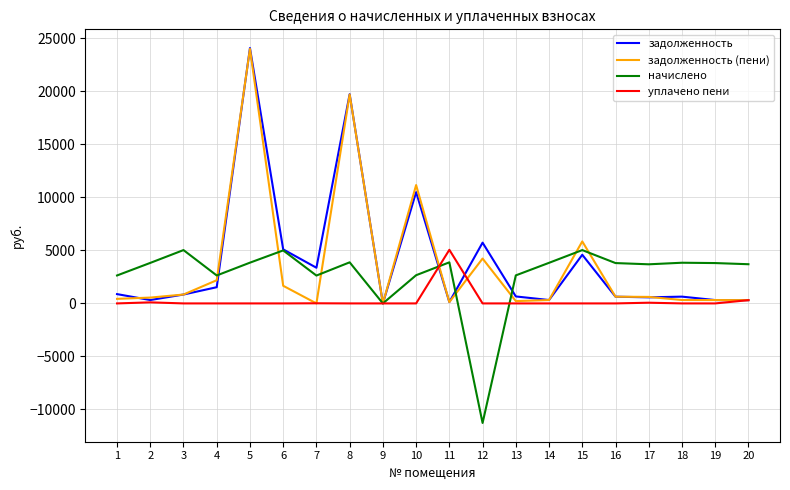

What are all the series names shown in the legend?

задолженность, задолженность (пени), начислено, уплачено пени